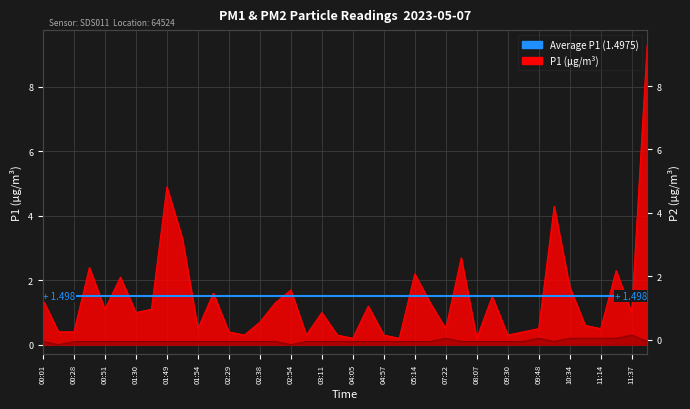

True or false: P1 has a value of 0.8 at 06:09.

False